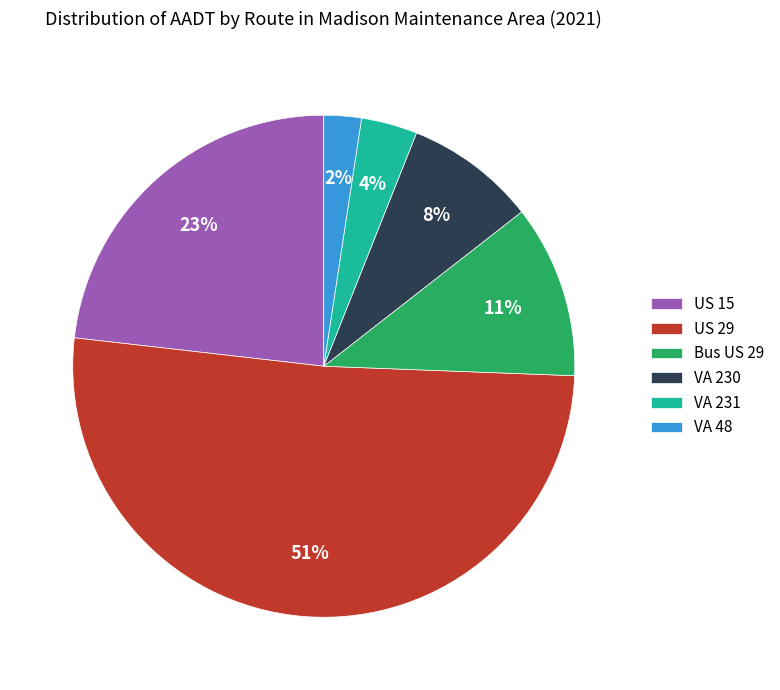

Does US 29 account for over 50% of the chart?

Yes